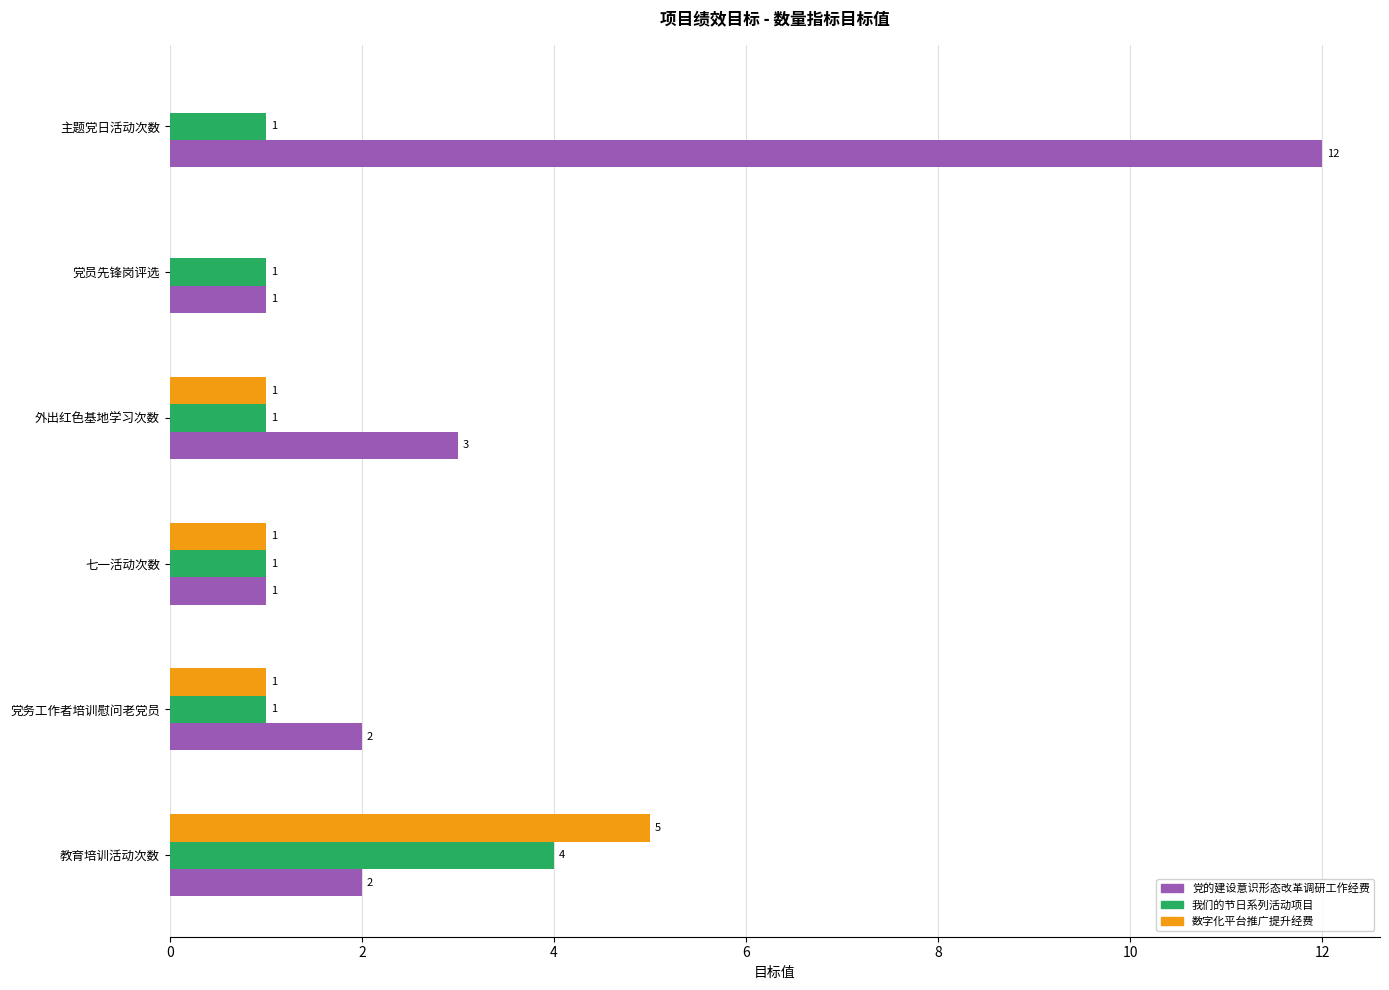

At which category is the sum across all series the highest?

主题党日活动次数